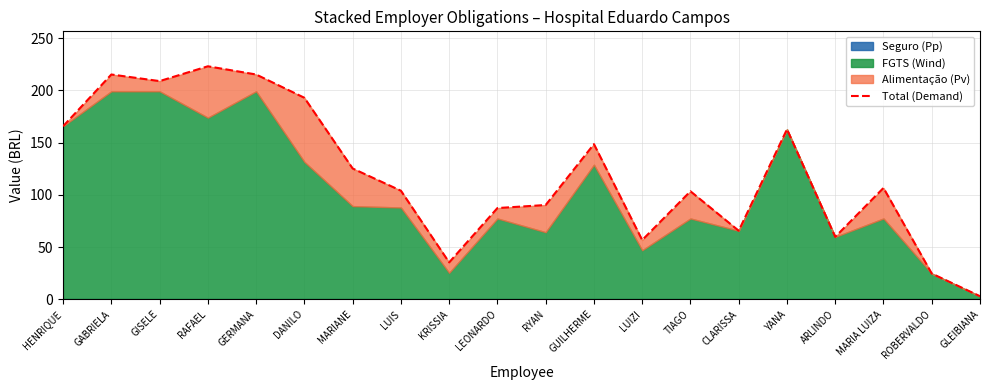

Where is the first local minimum?

GISELE